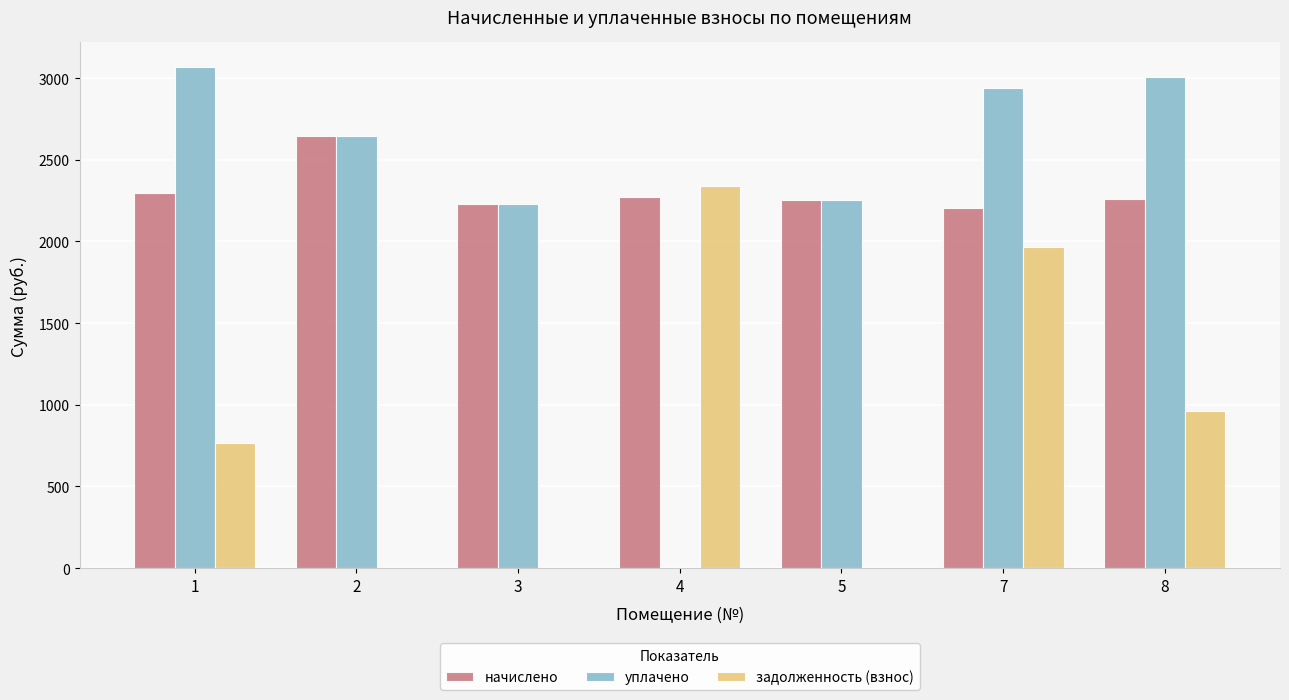

What are all the series names shown in the legend?

начислено, уплачено, задолженность (взнос)